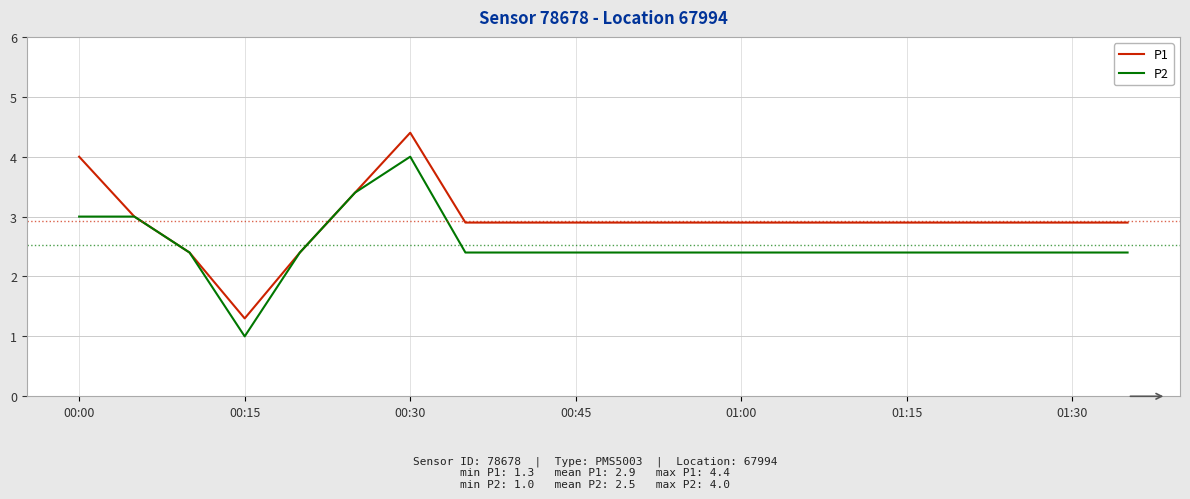

Is this an area chart (filled region under the line)?

No